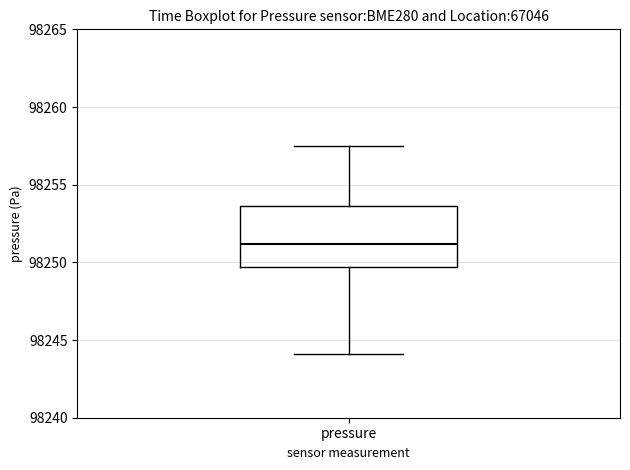

Where is the lower edge of the box for pressure on the y-axis? The values are not printed on the chart, so give them approximately, as read against the axis.

98249.5